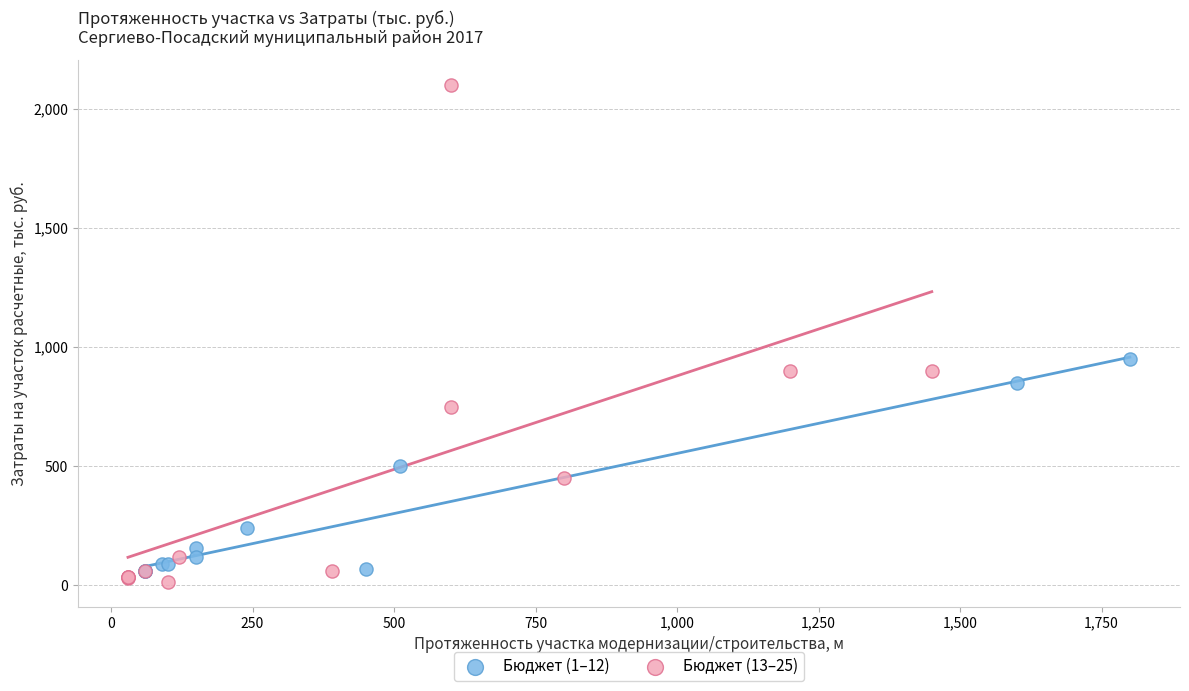

What are all the series names shown in the legend?

Бюджет (1–12), Бюджет (13–25)